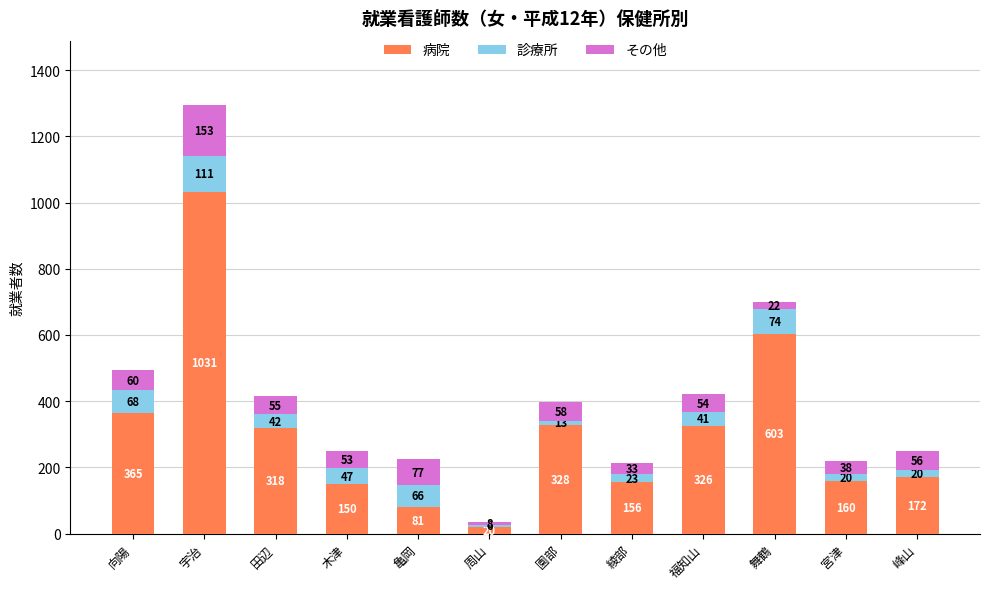

Reading left to right, transcribe the values for 病院.

365	1031	318	150	81	20	328	156	326	603	160	172